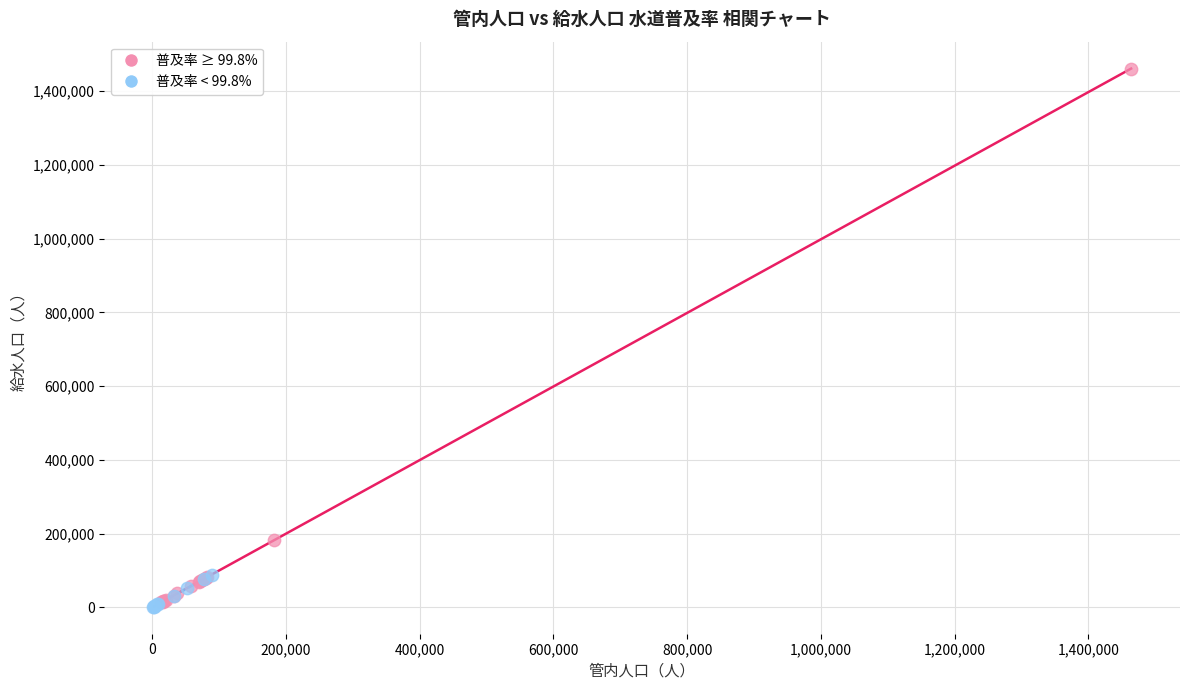

Which series reaches the maximum Y coordinate?

普及率 ≥ 99.8%